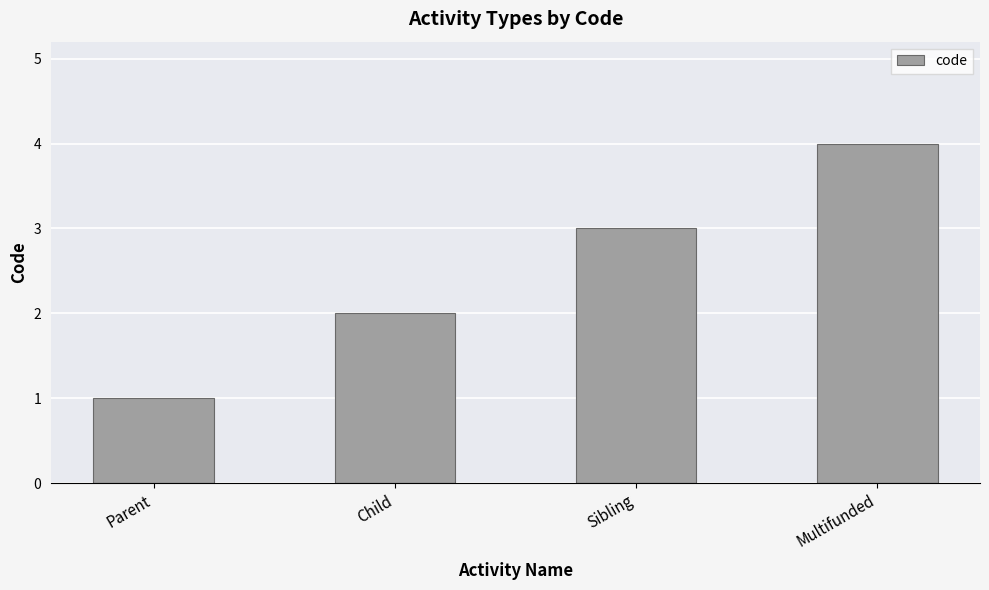

True or false: the data shows 5 at Multifunded.

False